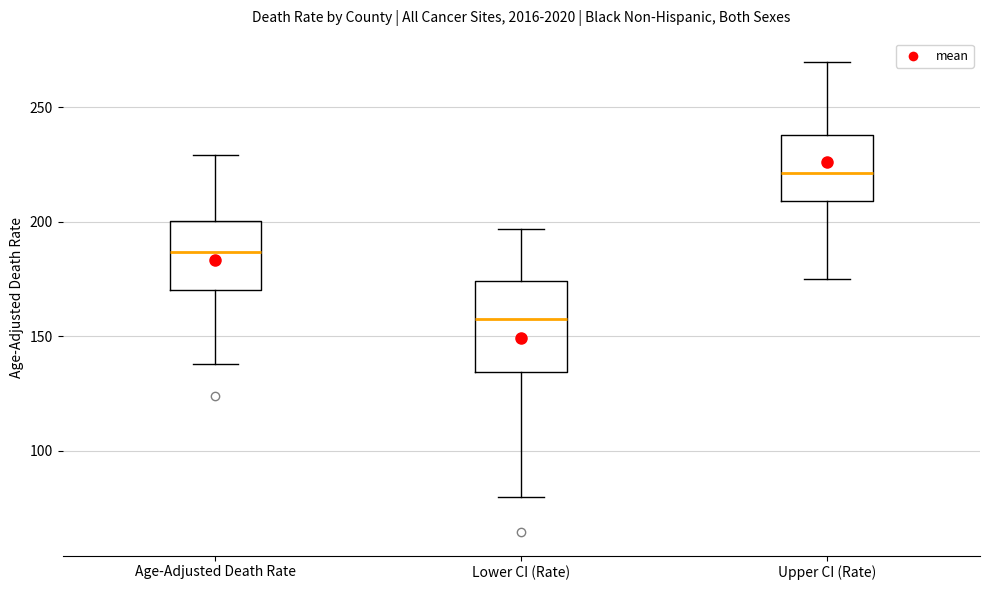

Reading left to right, transcribe this box plot: for each box, give where its median line is, the range the box spans, and where its two whiskers end, as read against the y-axis. The values are not printed on the chart, so give them approximately, as read against the axis.

Age-Adjusted Death Rate: median 185, box 170 to 200, whiskers 140 to 230
Lower CI (Rate): median 160, box 135 to 175, whiskers 80 to 195
Upper CI (Rate): median 220, box 210 to 240, whiskers 175 to 270